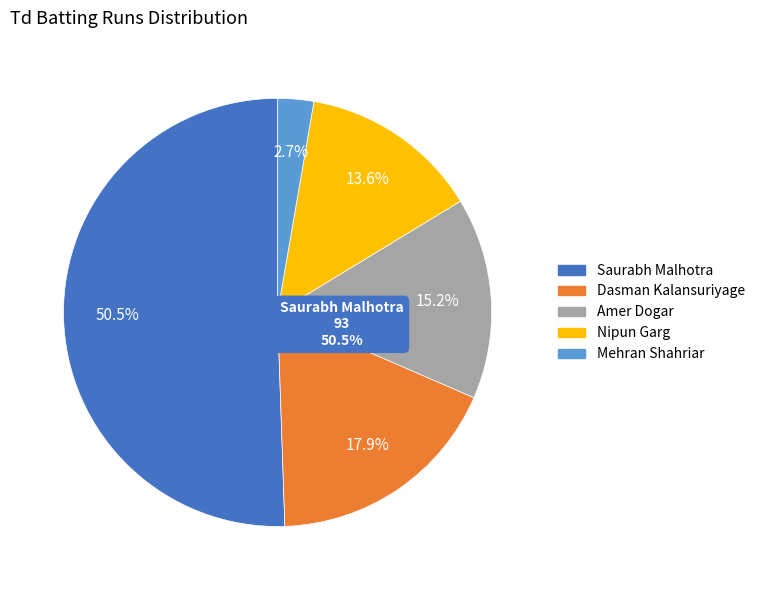

Count the number of slices in the pie.

5